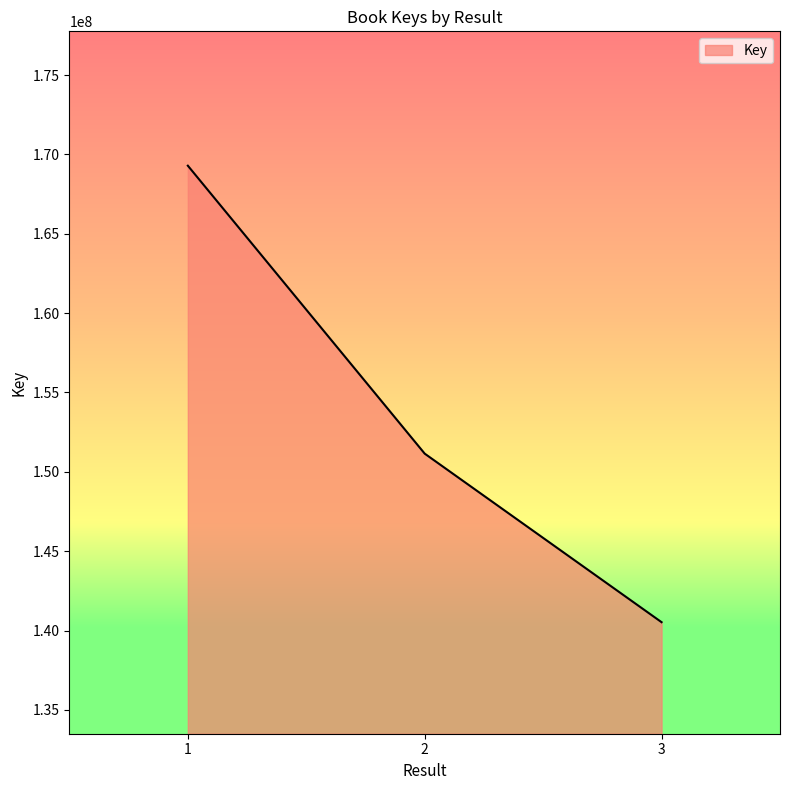

What is the maximum value shown in the chart?

169287010